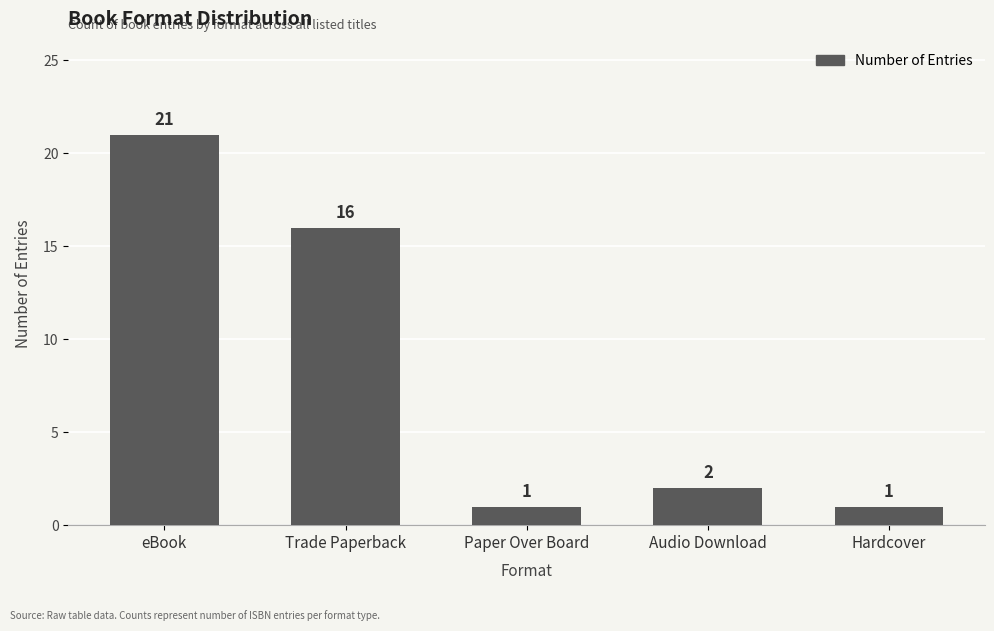

Does the chart contain stacked bars?

No